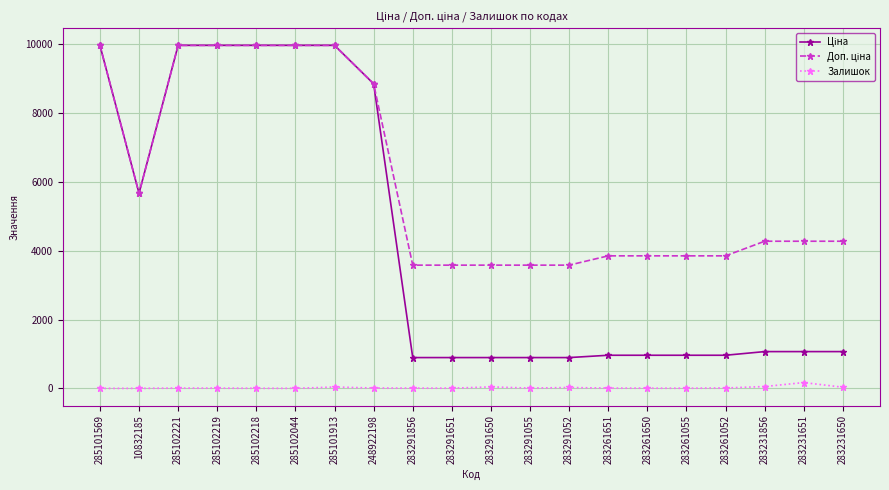

What is the maximum value for Залишок?

169.0